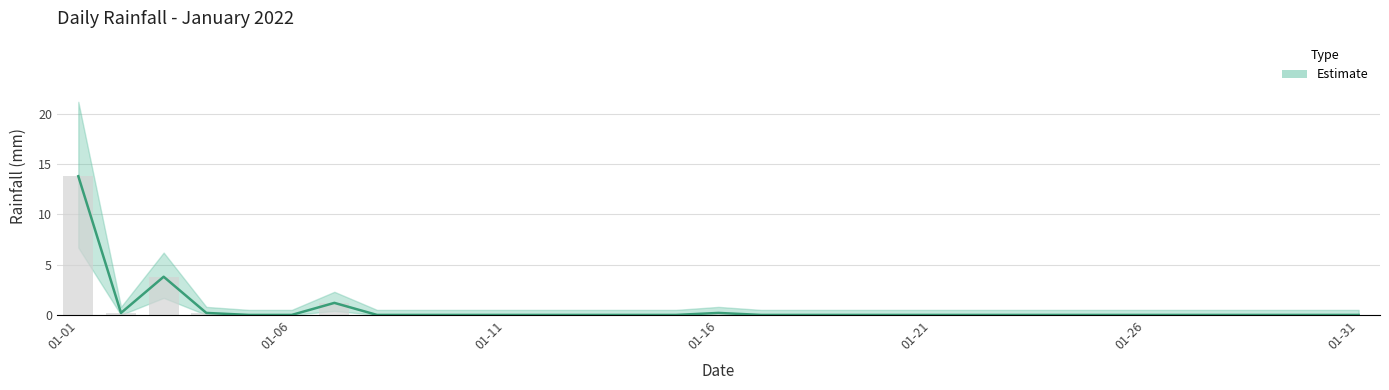

How many data points are above 0?

6